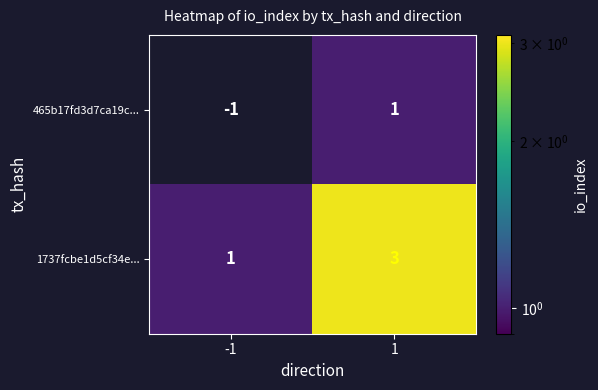

What is the difference between the highest and lowest values at 1?

2